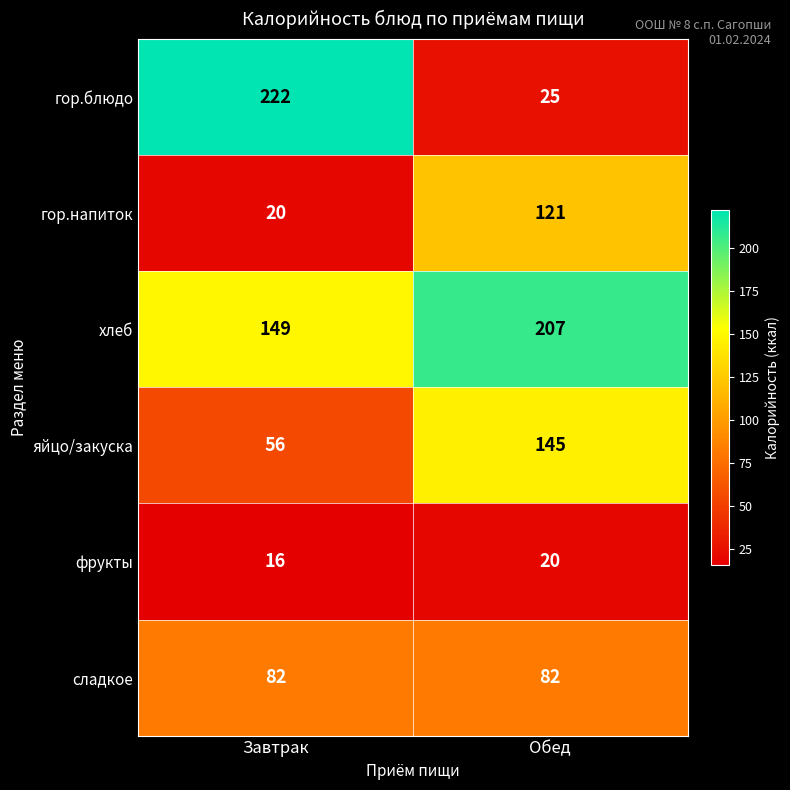

Which series has the largest total across all categories?

хлеб